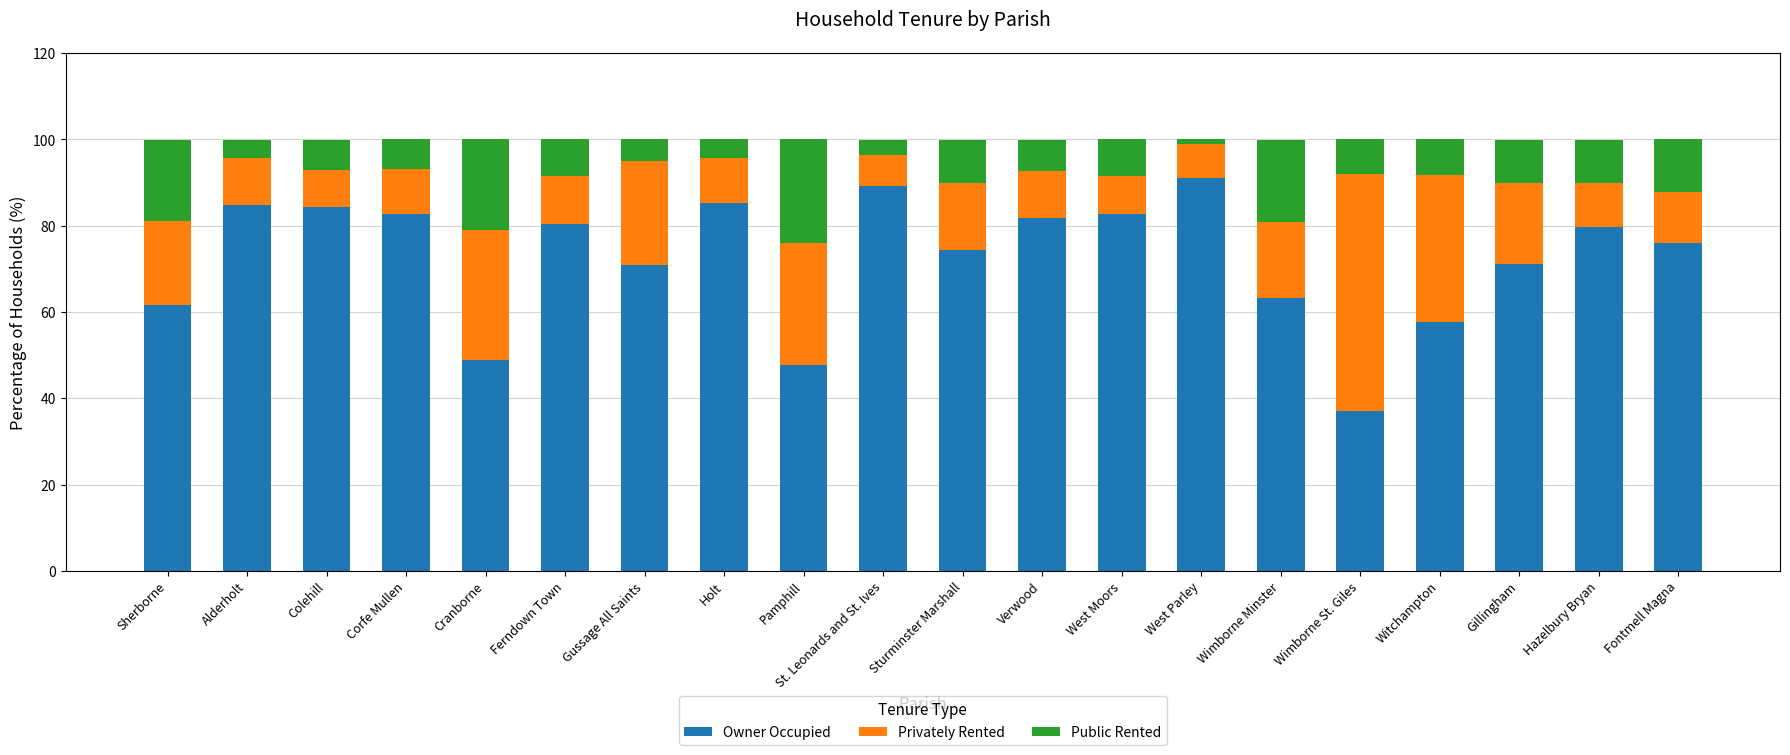

Is it true that Owner Occupied equals 56.8 at Holt?

False